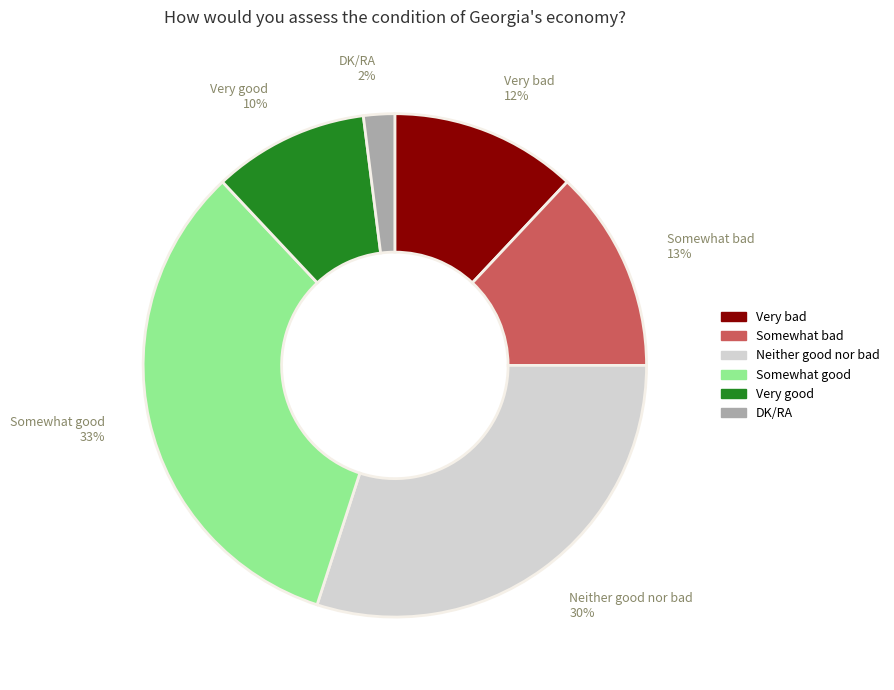

Combined, do Somewhat good and Very good account for over 50%?

No